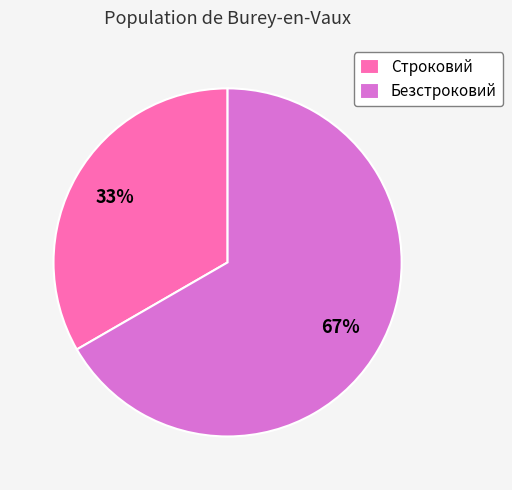

To the nearest percent, what is the combined percentage of Безстроковий and Строковий?

100%